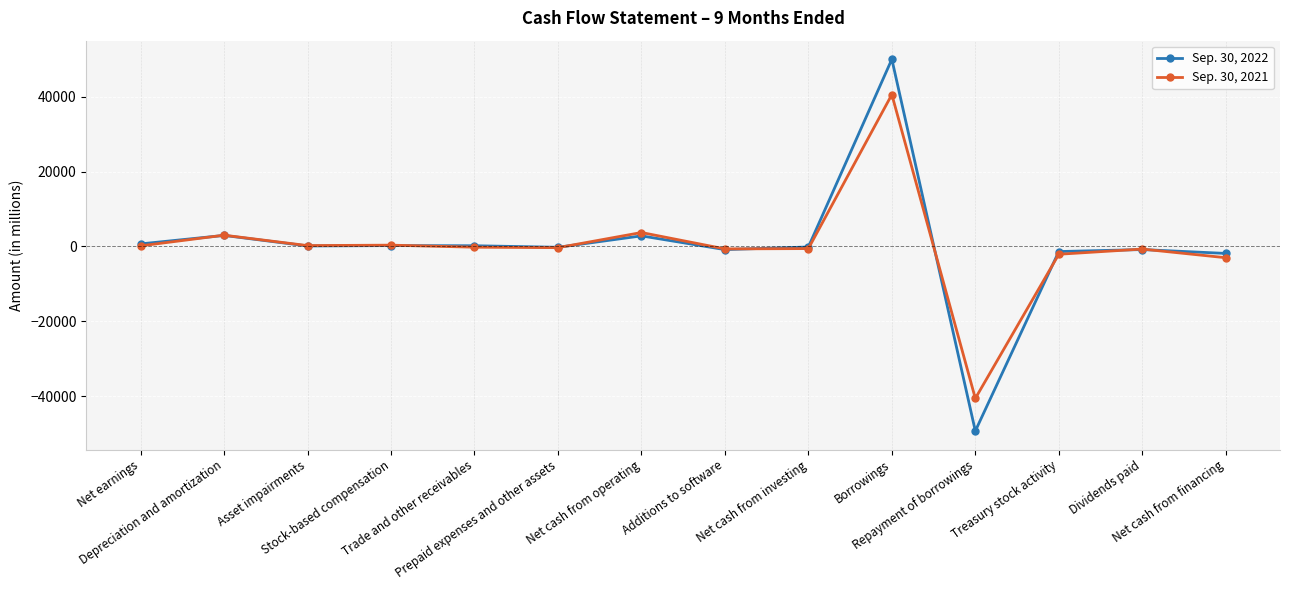

True or false: Sep. 30, 2021 has more than 1 interior local peaks.

True